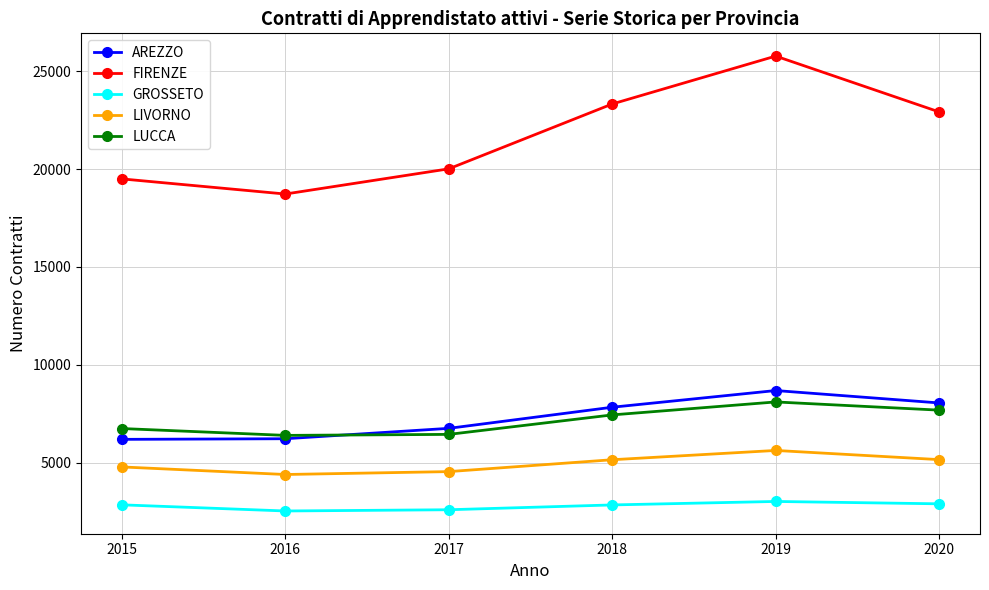

Which series has the largest total across all categories?

FIRENZE